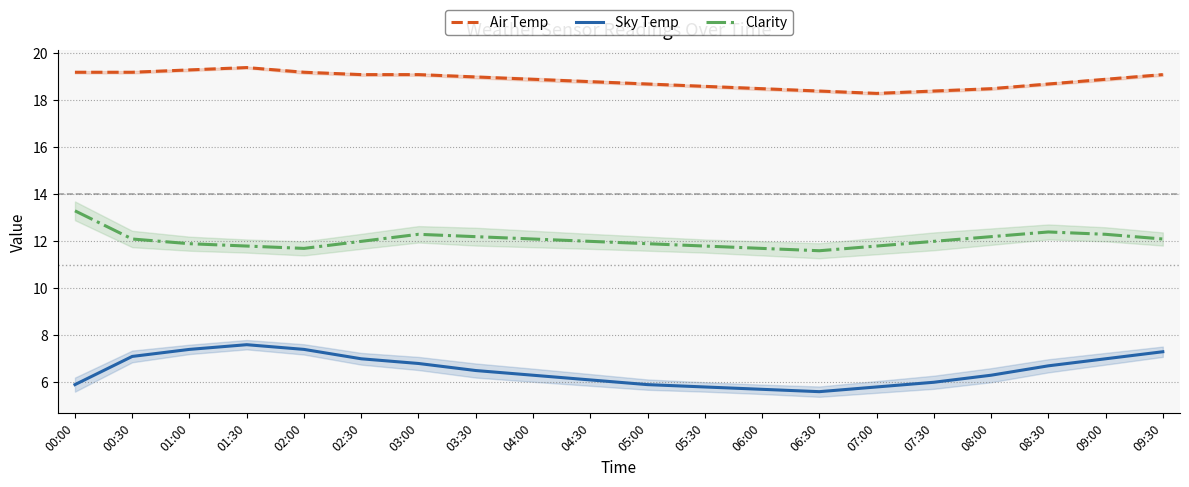

True or false: Air Temp and Clarity cross at least once.

False